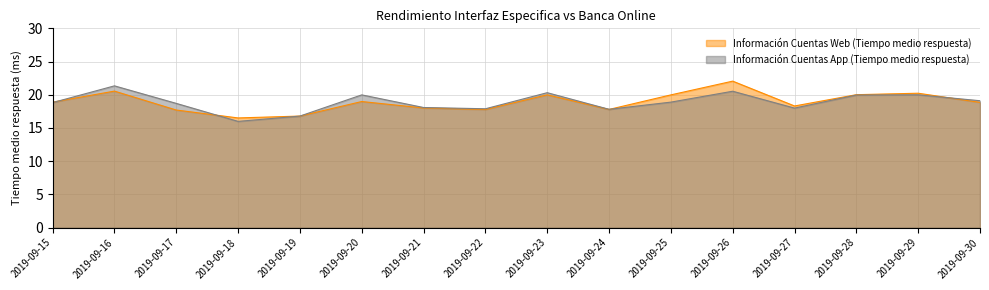

Where do Información Cuentas App (Tiempo medio respuesta) and Información Cuentas Web (Tiempo medio respuesta) first cross each other?

2019-09-15 and 2019-09-16